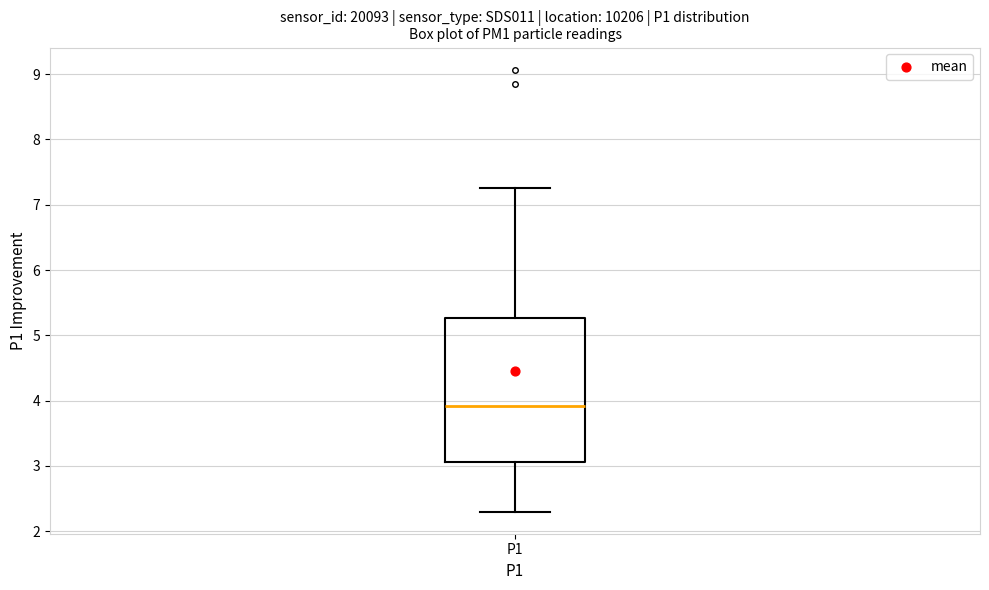

Where is the upper edge of the box for P1 on the y-axis? The values are not printed on the chart, so give them approximately, as read against the axis.

5.3